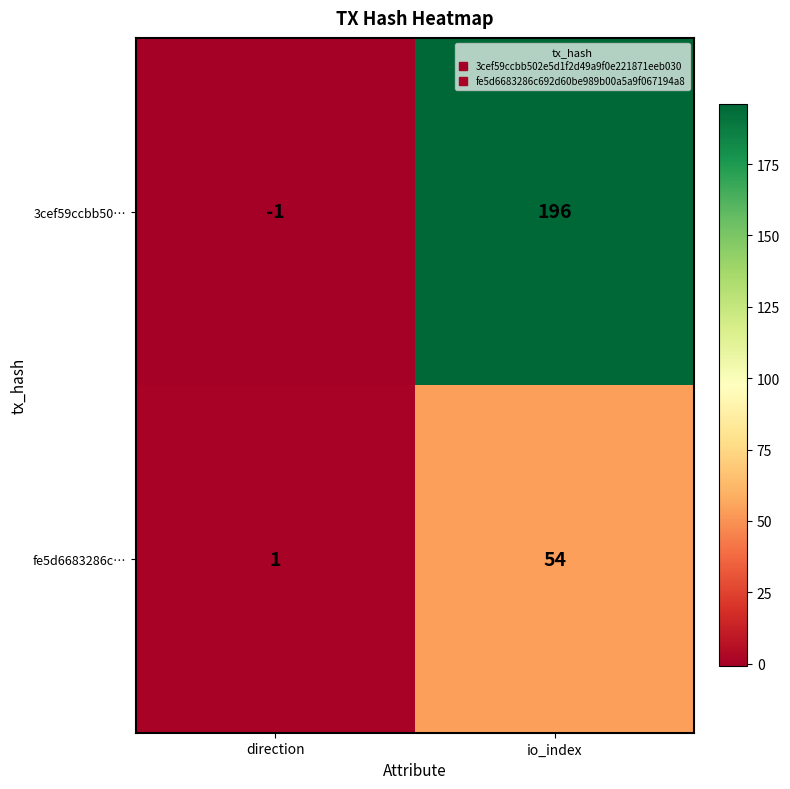

What is the highest value of the 3cef59ccbb50… series?

196